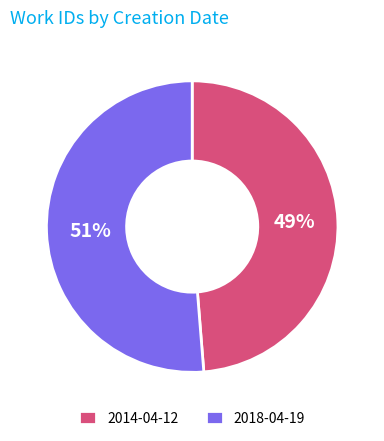

Which slice represents more than half of the pie?

2018-04-19